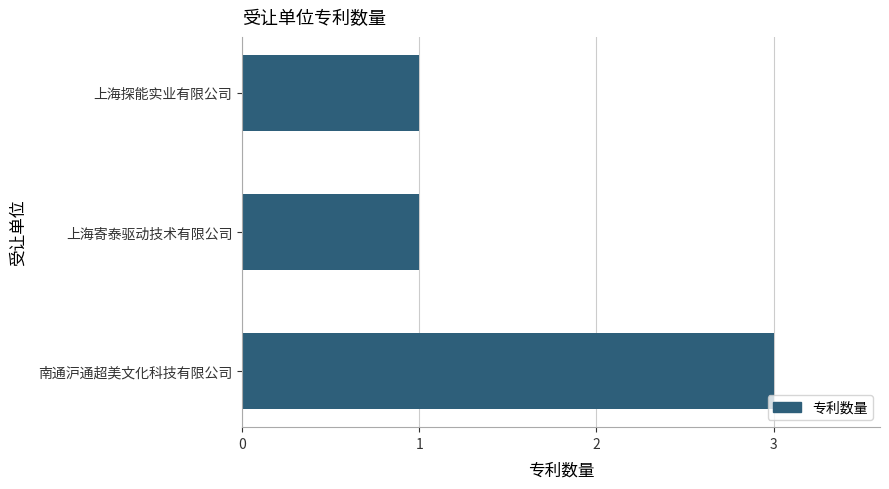

Are the bars grouped side by side (vs. stacked)?

No